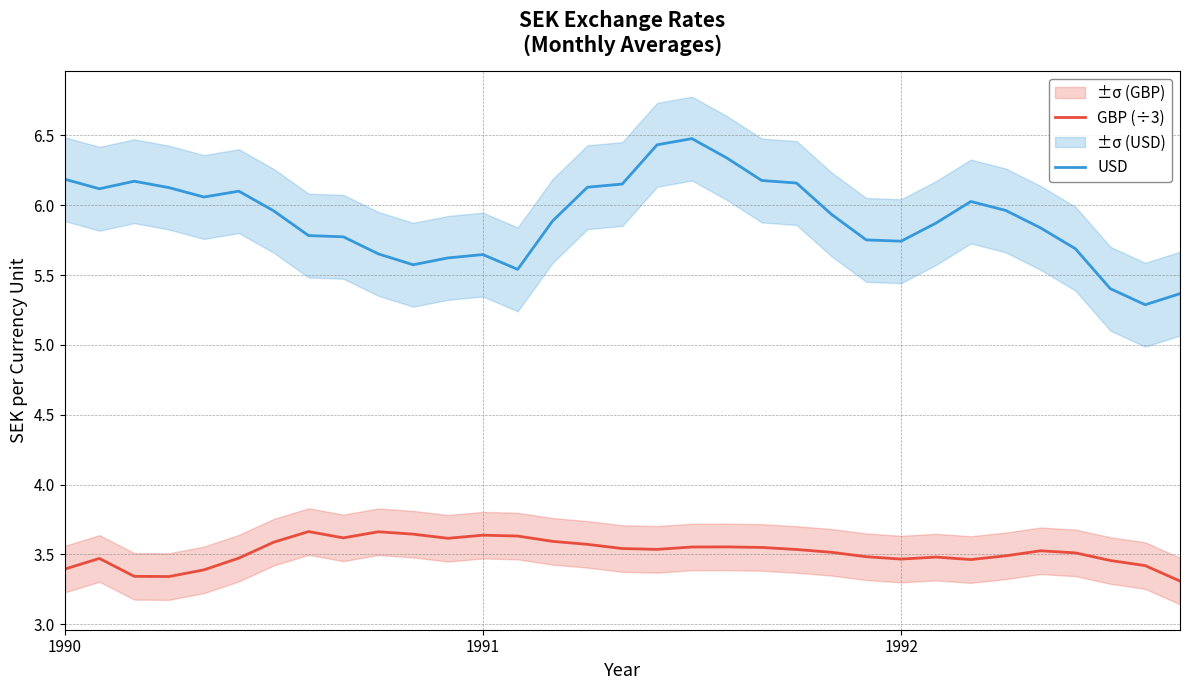

True or false: GBP (÷3) and USD intersect in this chart.

False